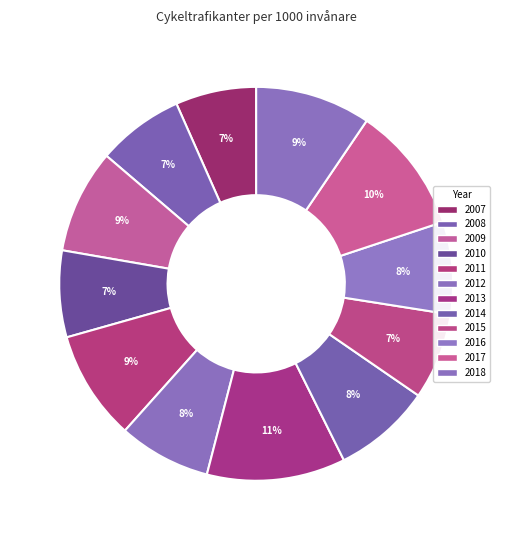

Which slice is the smallest?

2007